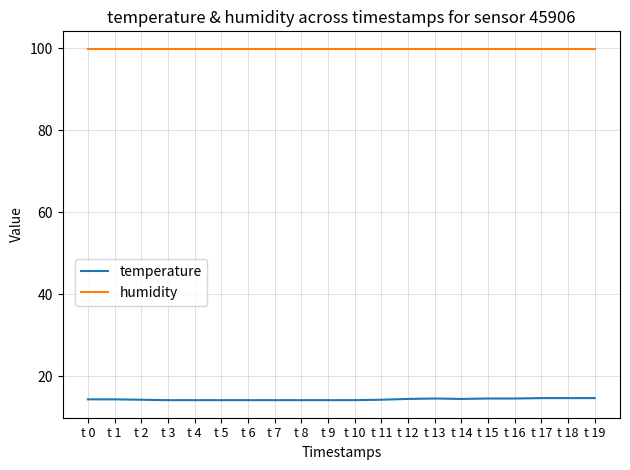

What is the spread (max minus min) of values at t 19?

85.2